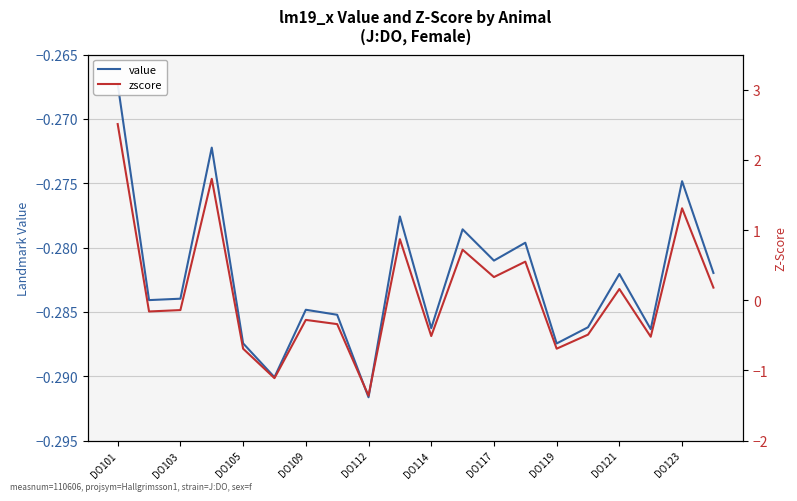

Reading left to right, list all the values displayed in this chart.

value: -0.3	-0.3	-0.3	-0.3	-0.3	-0.3	-0.3	-0.3	-0.3	-0.3	-0.3	-0.3	-0.3	-0.3	-0.3	-0.3	-0.3	-0.3	-0.3	-0.3
zscore: 2.5	-0.2	-0.1	1.7	-0.7	-1.1	-0.3	-0.3	-1.4	0.9	-0.5	0.7	0.3	0.6	-0.7	-0.5	0.2	-0.5	1.3	0.2